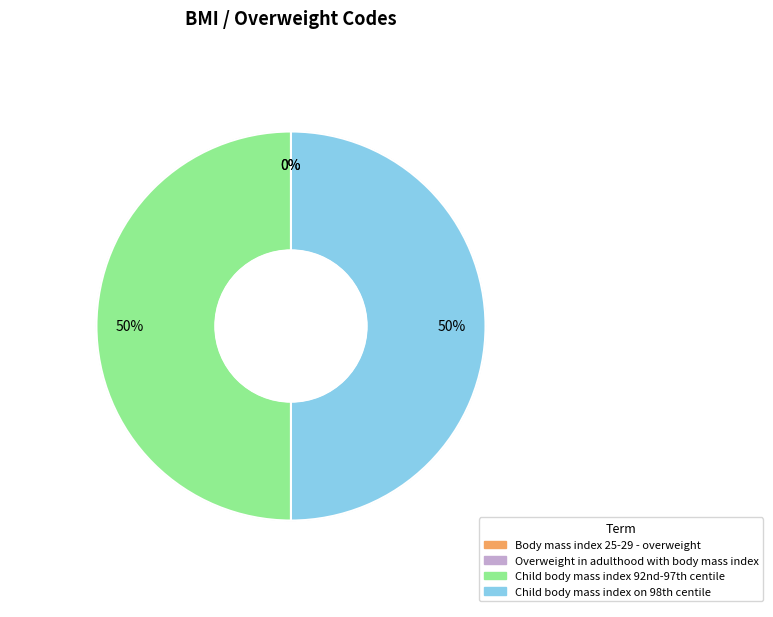

Rank the categories by value from highest to lowest.

Child body mass index on 98th centile, Child body mass index 92nd-97th centile, Overweight in adulthood with body mass index, Body mass index 25-29 - overweight